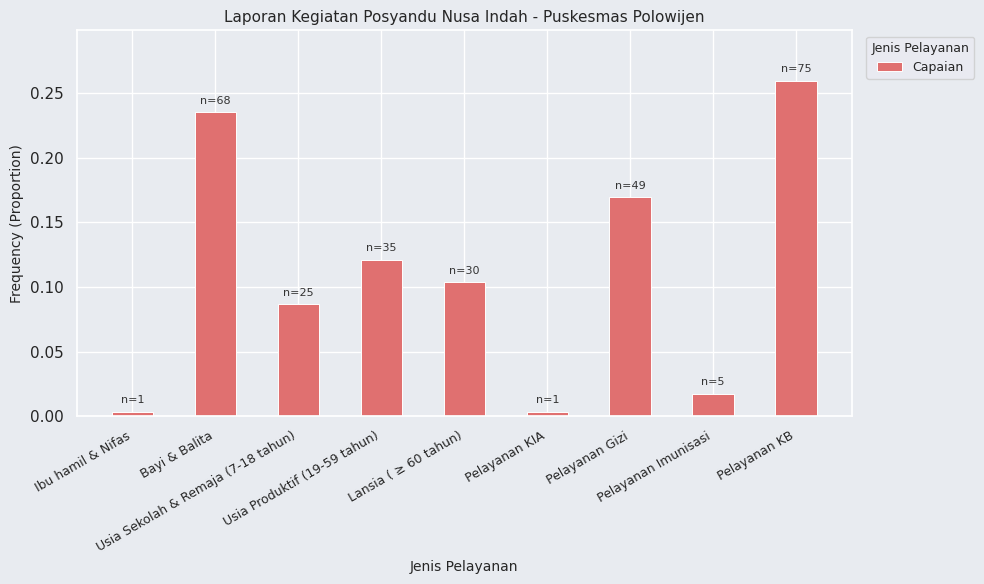

Where is the data nearest to the value 0?

Ibu hamil & Nifas